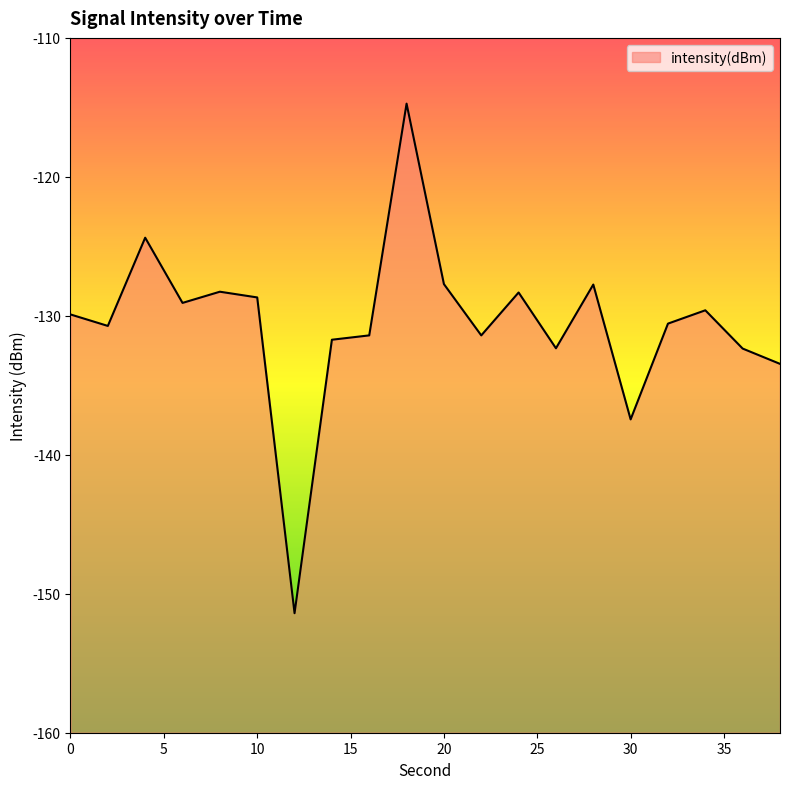

What is the approximate value at 38?

-133.5